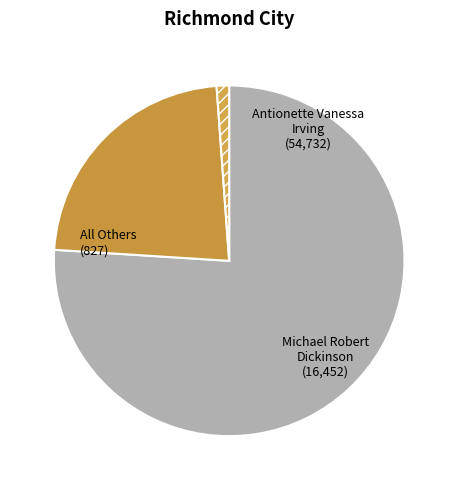

Is it true that Michael Robert Dickinson is 11% of the pie?

False